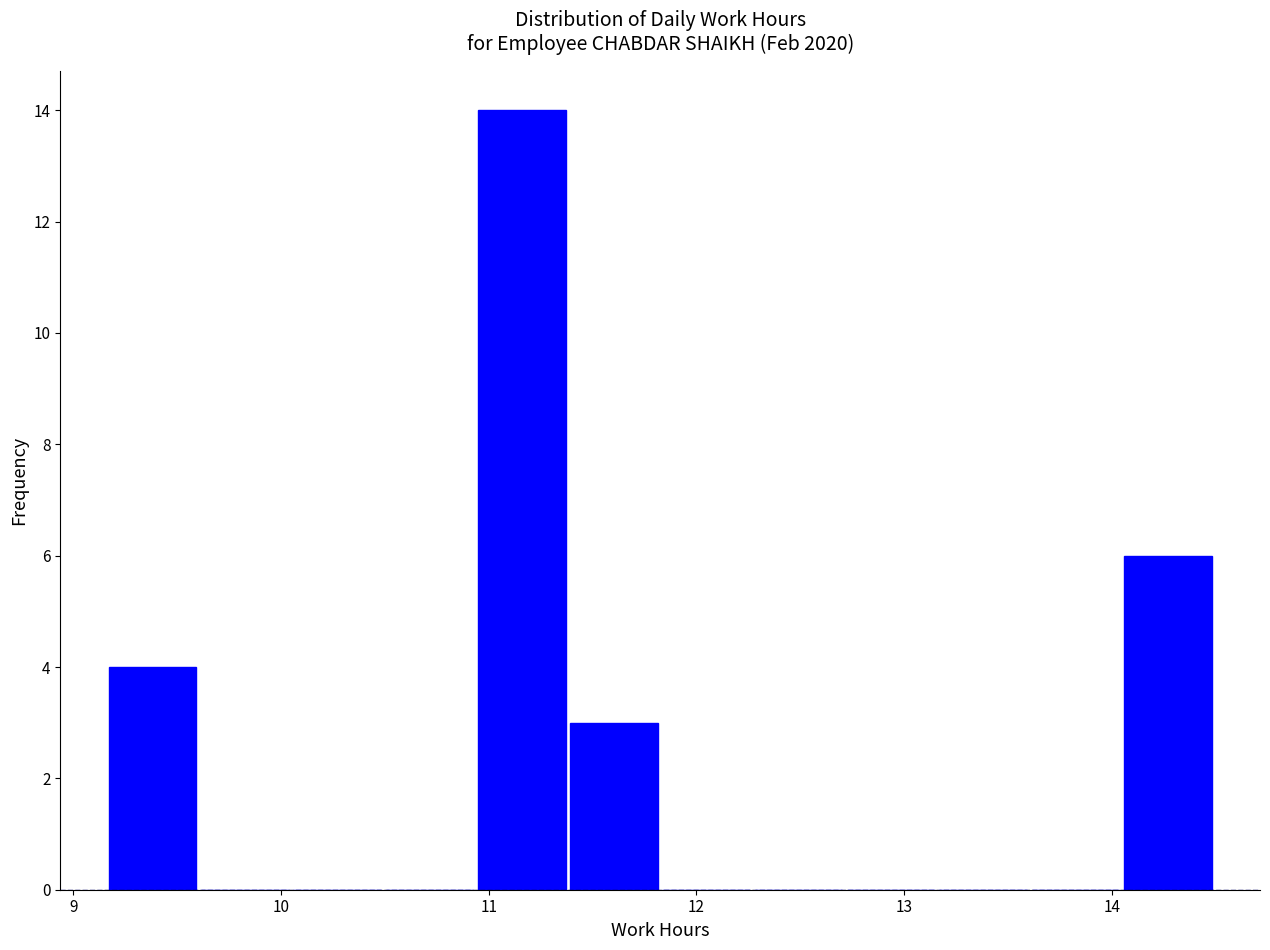

What is the height of the bar covering 9.2 to 9.6 on the x-axis? Neither the bar edges nor the heights are printed on the chart, so give them approximately, as read against the axes.

4